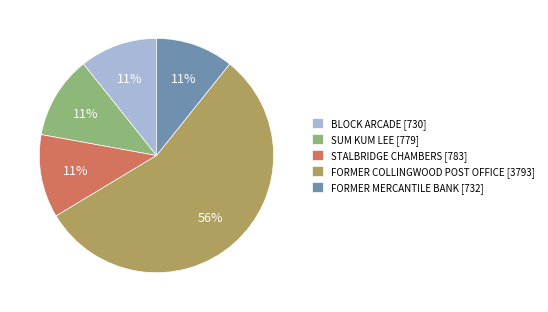

Is it true that FORMER COLLINGWOOD POST OFFICE is 56% of the pie?

True